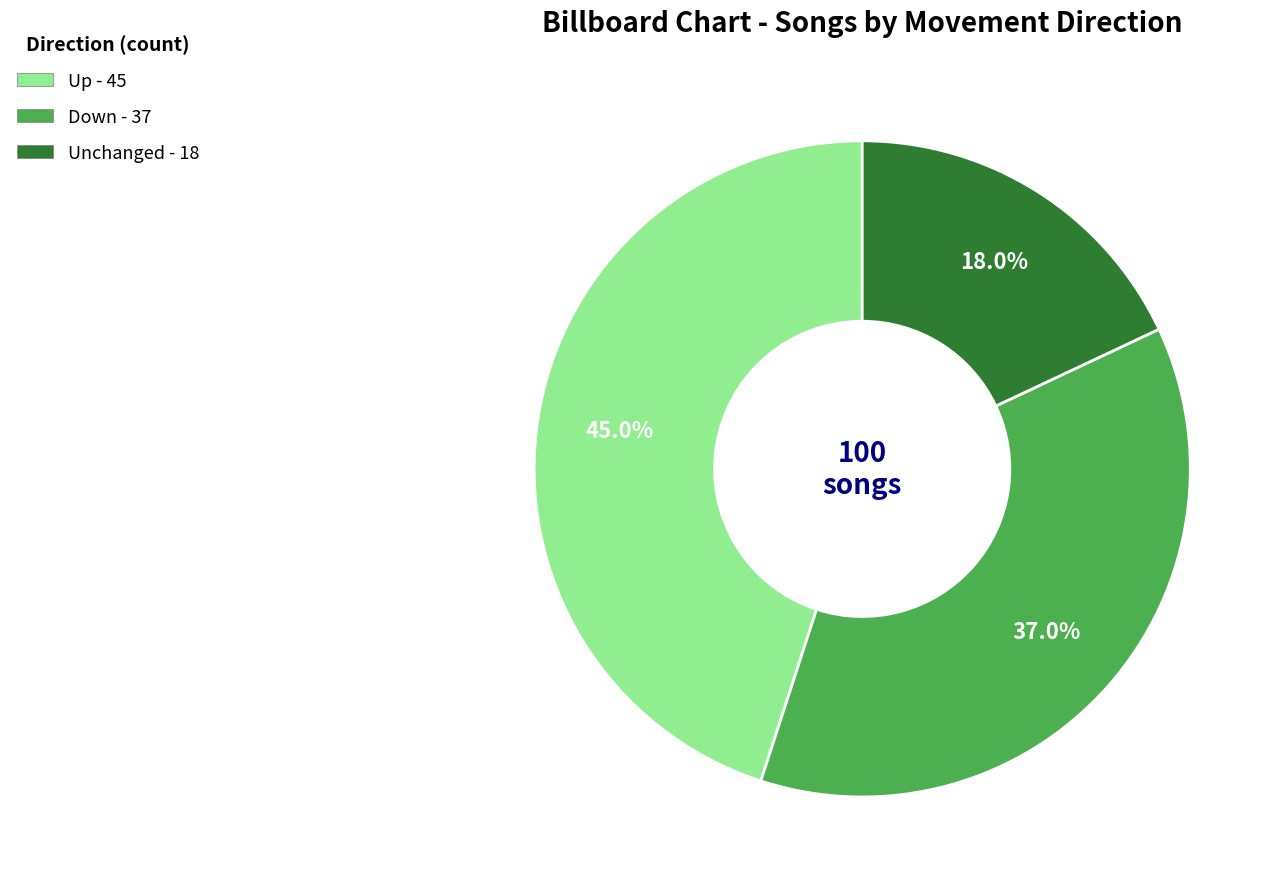

Is there any slice that represents more than half of the pie?

No